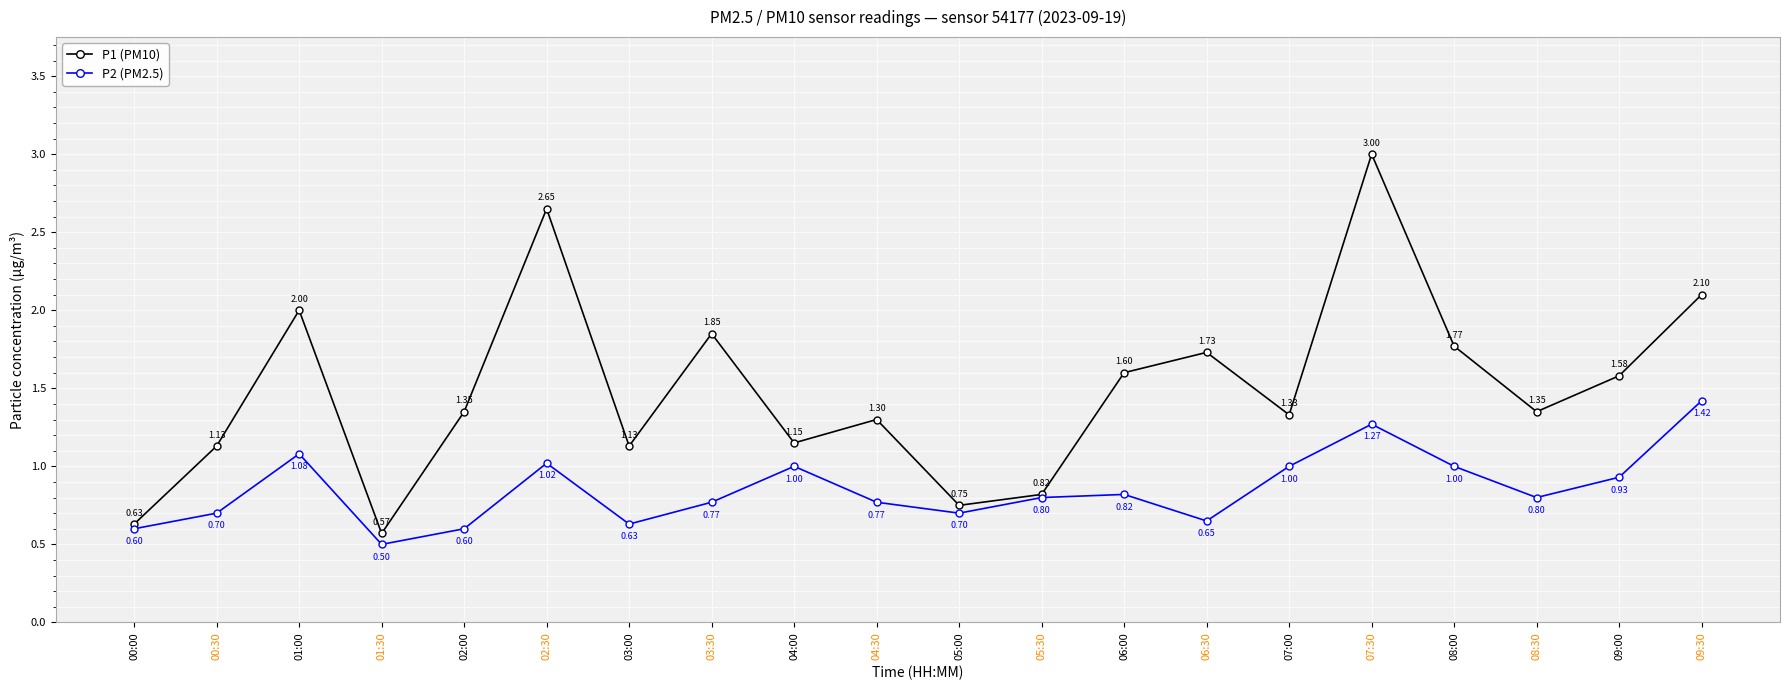

Rank the series by their maximum value, from lowest to highest.

P2 (PM2.5), P1 (PM10)